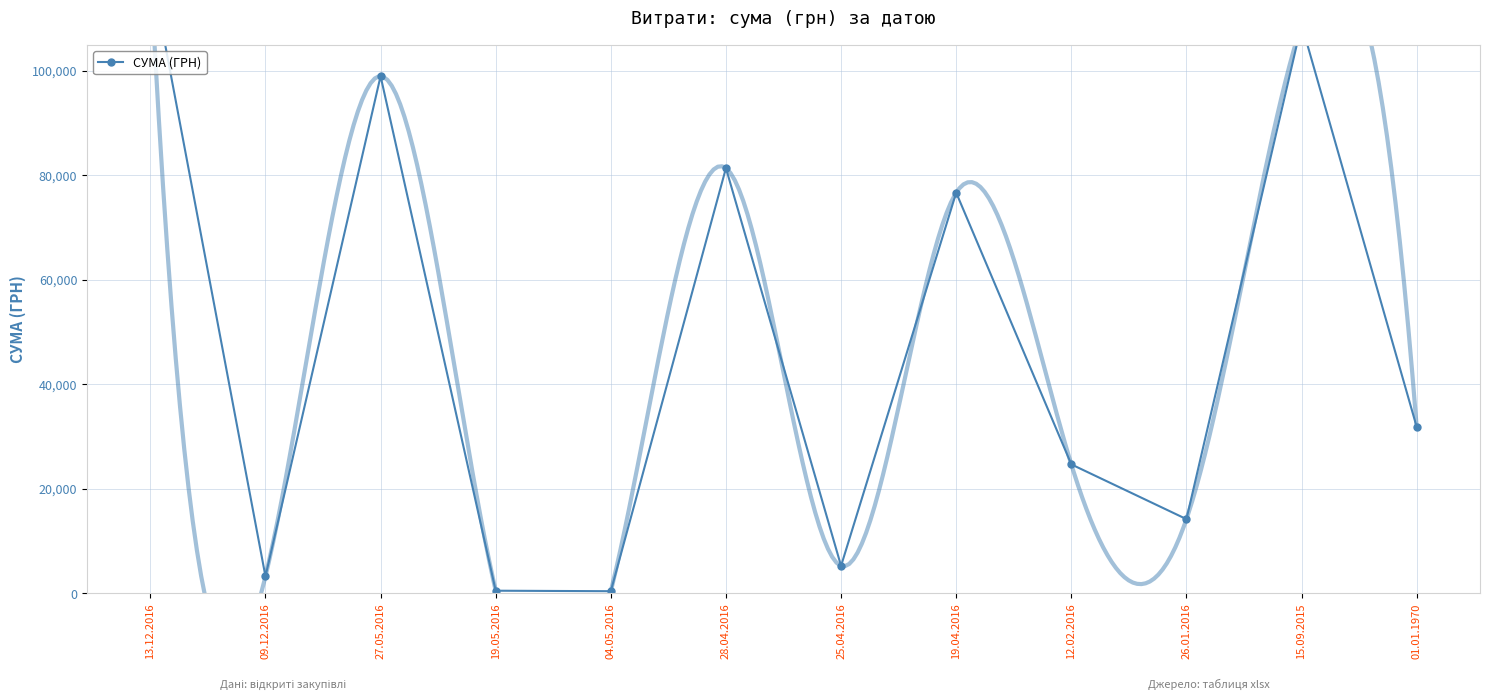

Reading left to right, transcribe all the data shown in this chart.

120061.5	3280.0	99000.0	528.0	432.0	81400.0	5277.7	76697.6	24703.7	14226.4	108906.1	31876.7